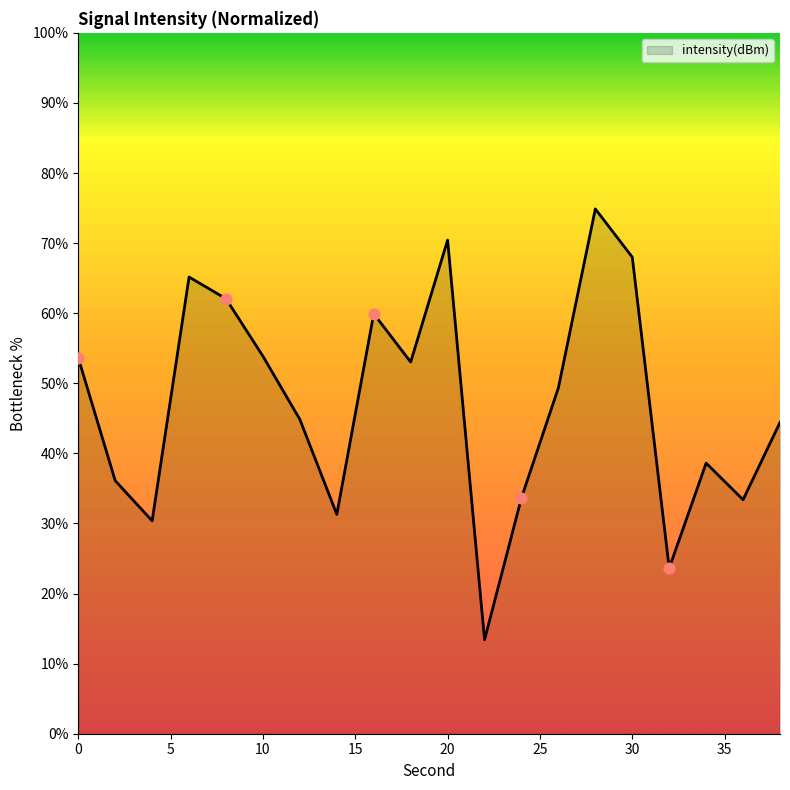

What is the minimum value shown in the chart?

13.4